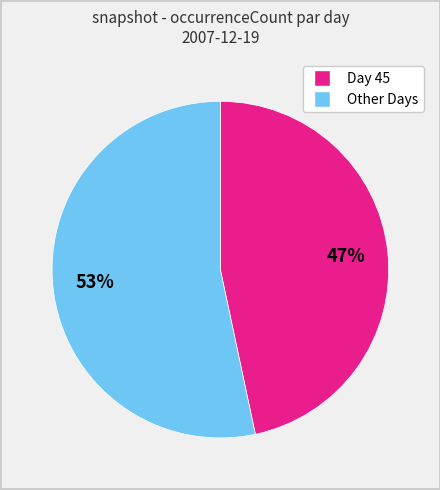

How many slices are in this pie chart?

2